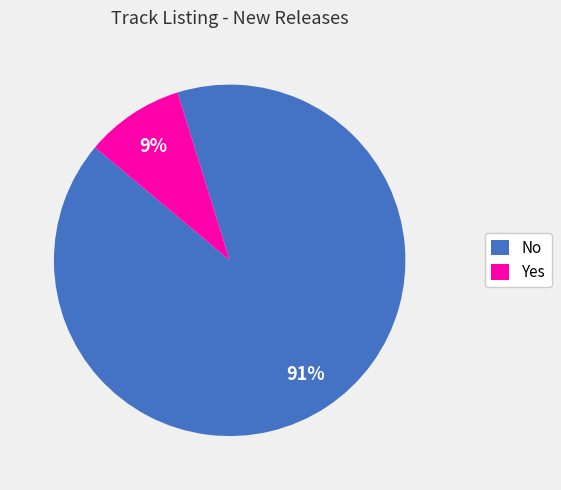

Does any single category account for the majority?

Yes